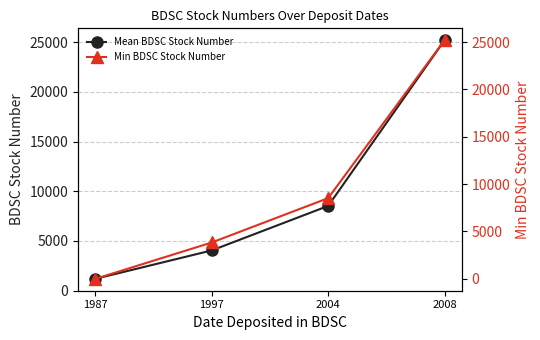

Which label corresponds to the largest value in the chart?

2008